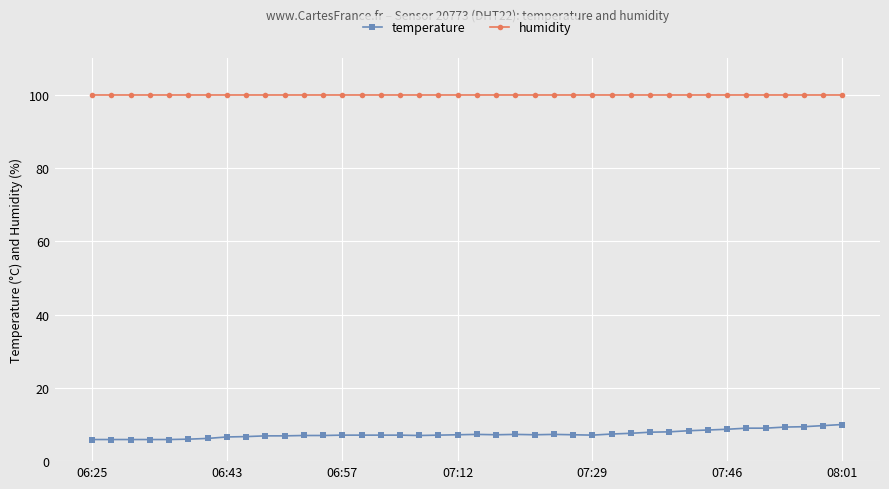

Which series has the largest total across all categories?

humidity